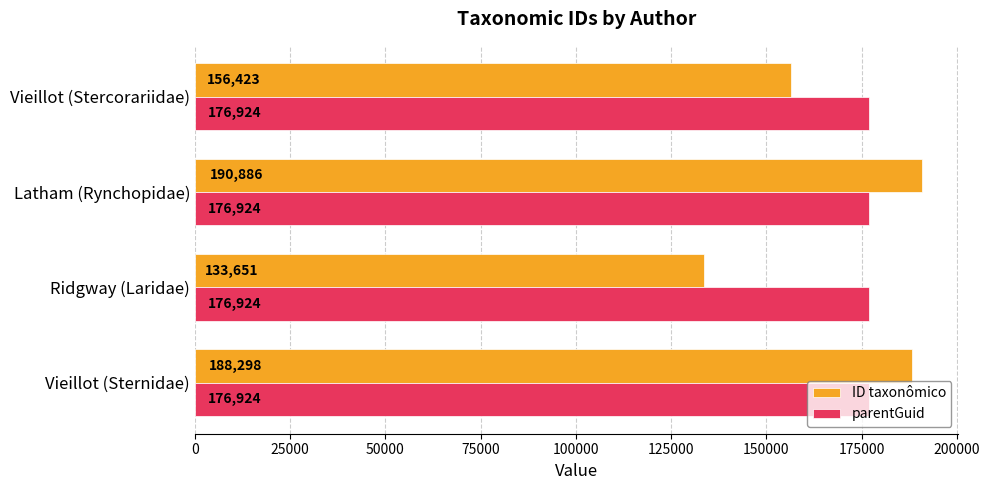

The ID taxonômico series shows 107583 at Vieillot (Stercorariidae). True or false?

False